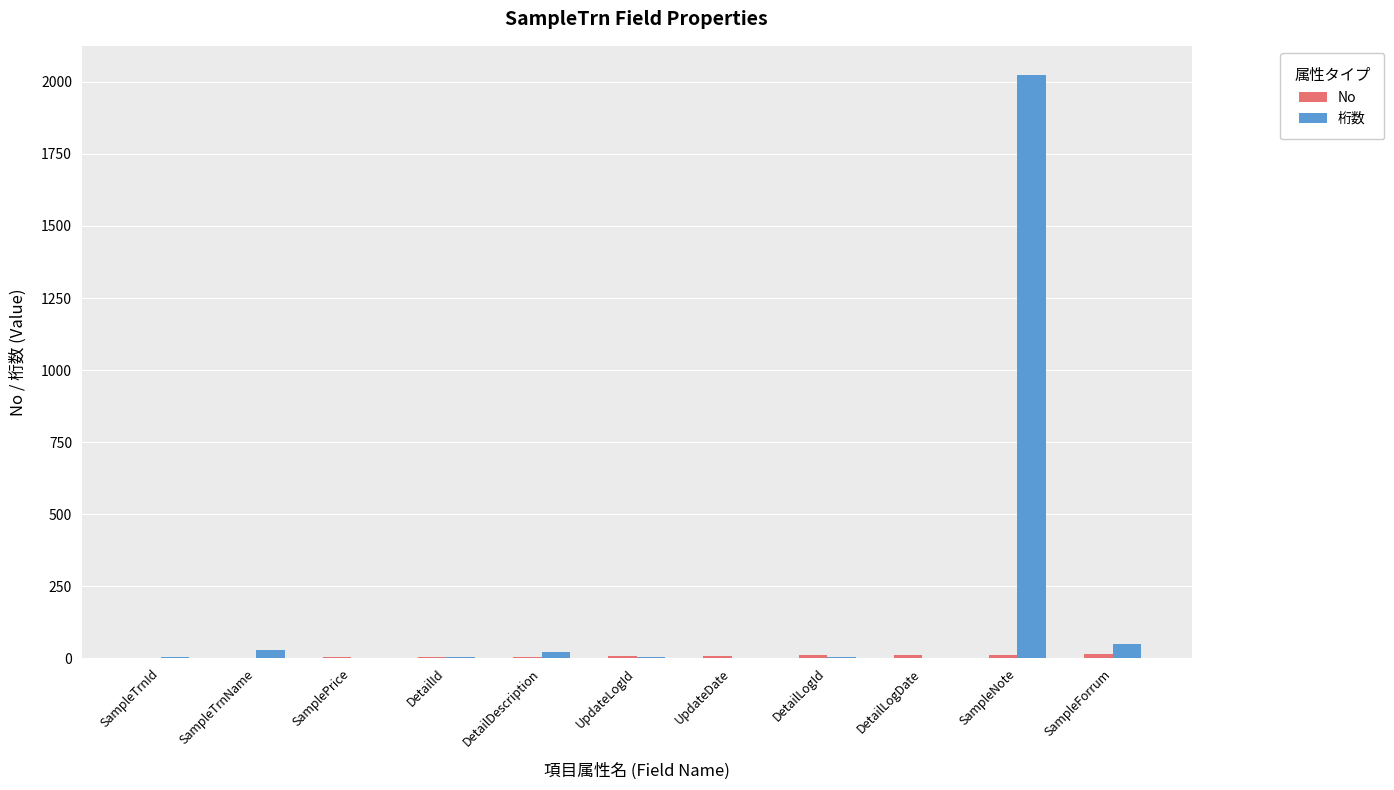

The 桁数 series shows 0 at DetailLogDate. True or false?

True